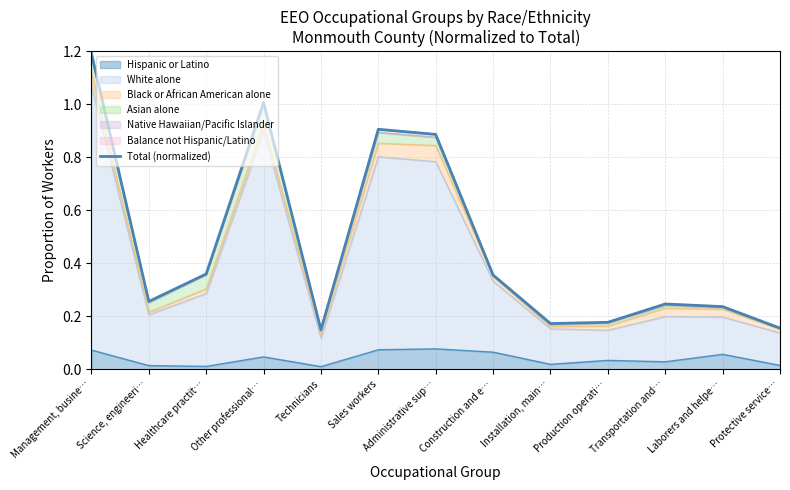

Is it true that the value at Science, engineeri… is 0.3?

True